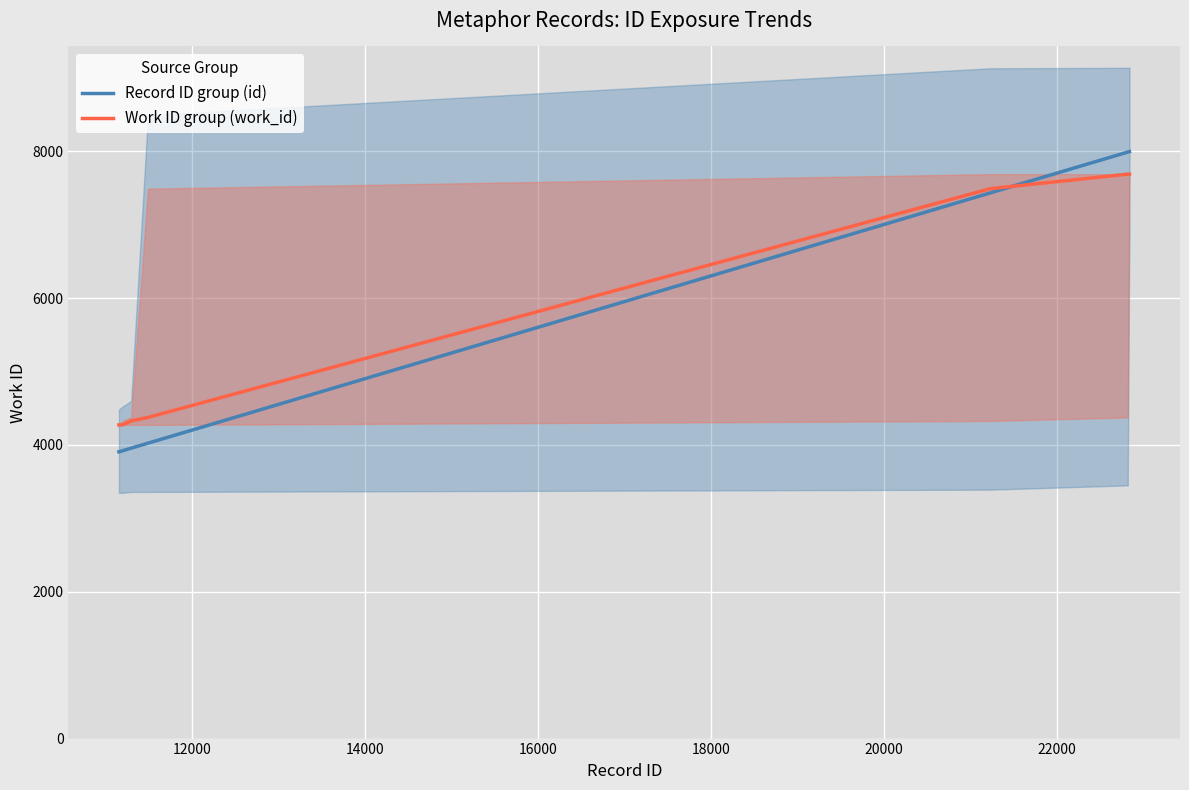

How many lines are shown in the chart?

2